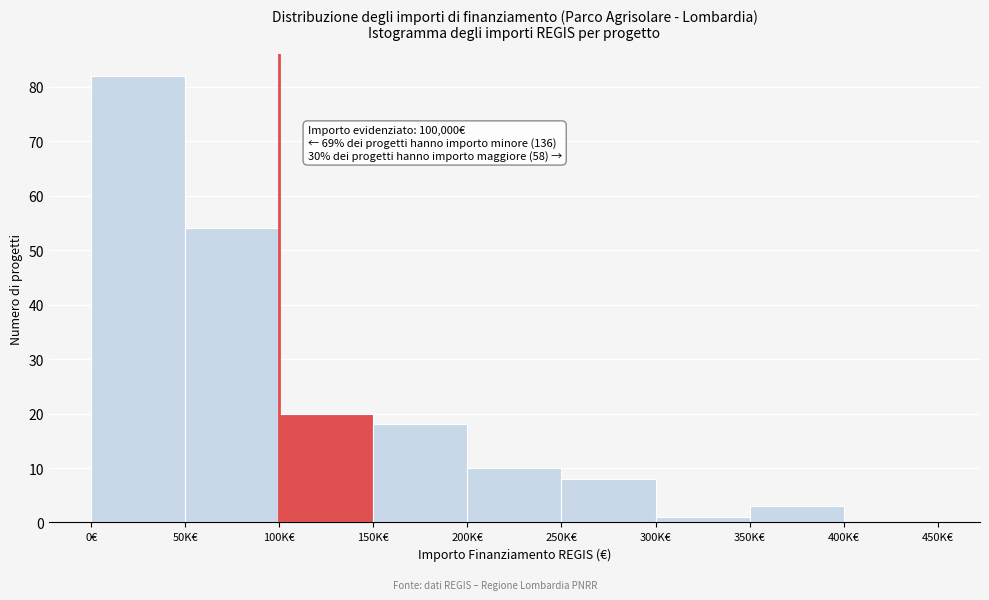

Reading left to right, extract all data points from this chart.

0€=82	50K€=54	100K€=20	150K€=18	200K€=10	250K€=8	300K€=1	350K€=3	400K€=0